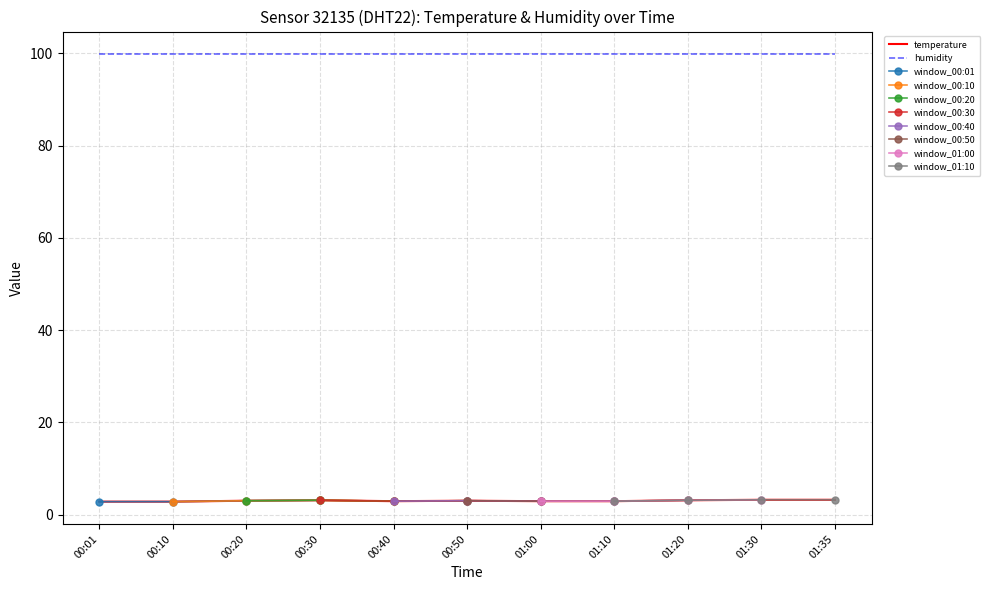

True or false: humidity has a value of 99.9 at 00:10.

True